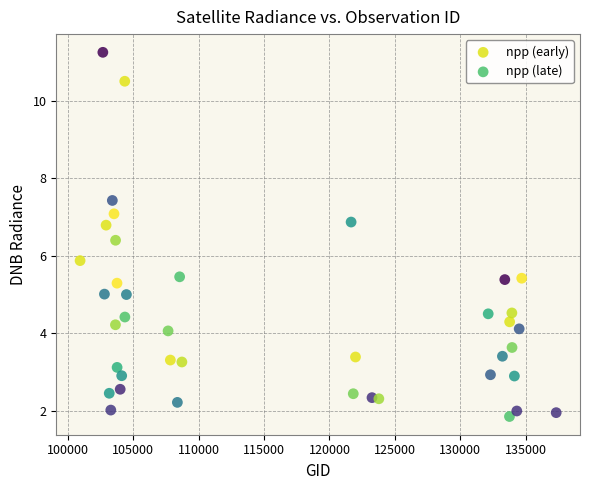

Which series reaches the maximum Y coordinate?

npp (early)